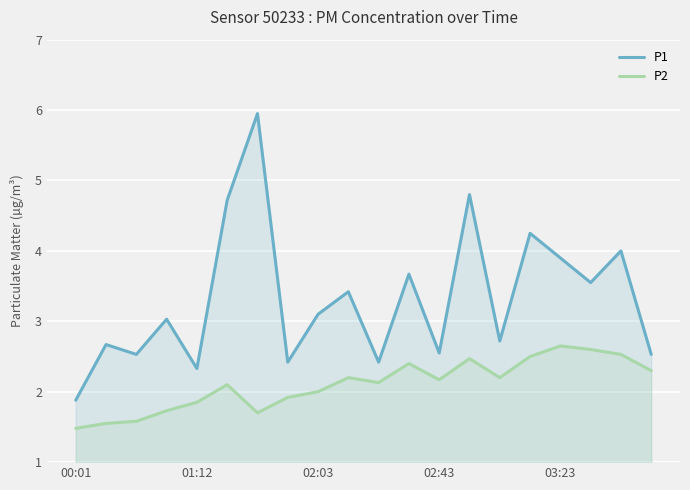

Which series has the largest total across all categories?

P1